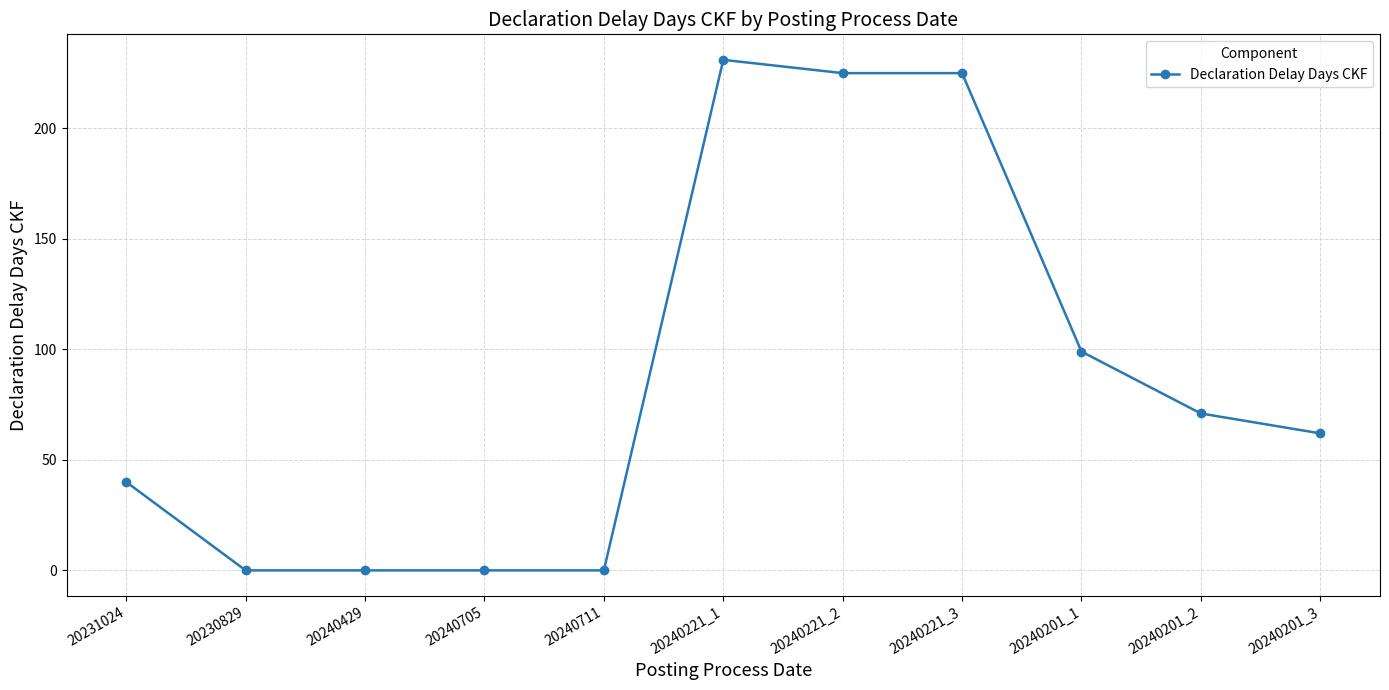

What is the change in value from 20240429 to 20240201_2?

+71